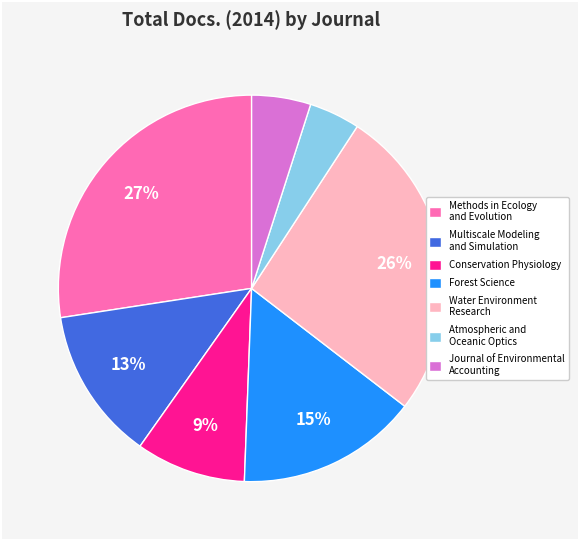

Which category has the biggest portion of the pie?

Methods in Ecology and Evolution